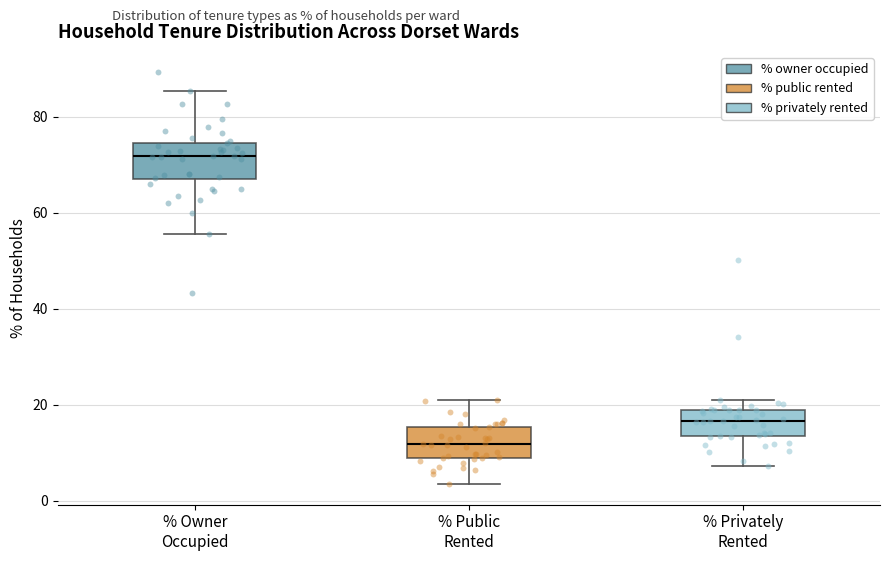

Where does the median line of the box for % Public Rented sit on the y-axis? The values are not printed on the chart, so give them approximately, as read against the axis.

12